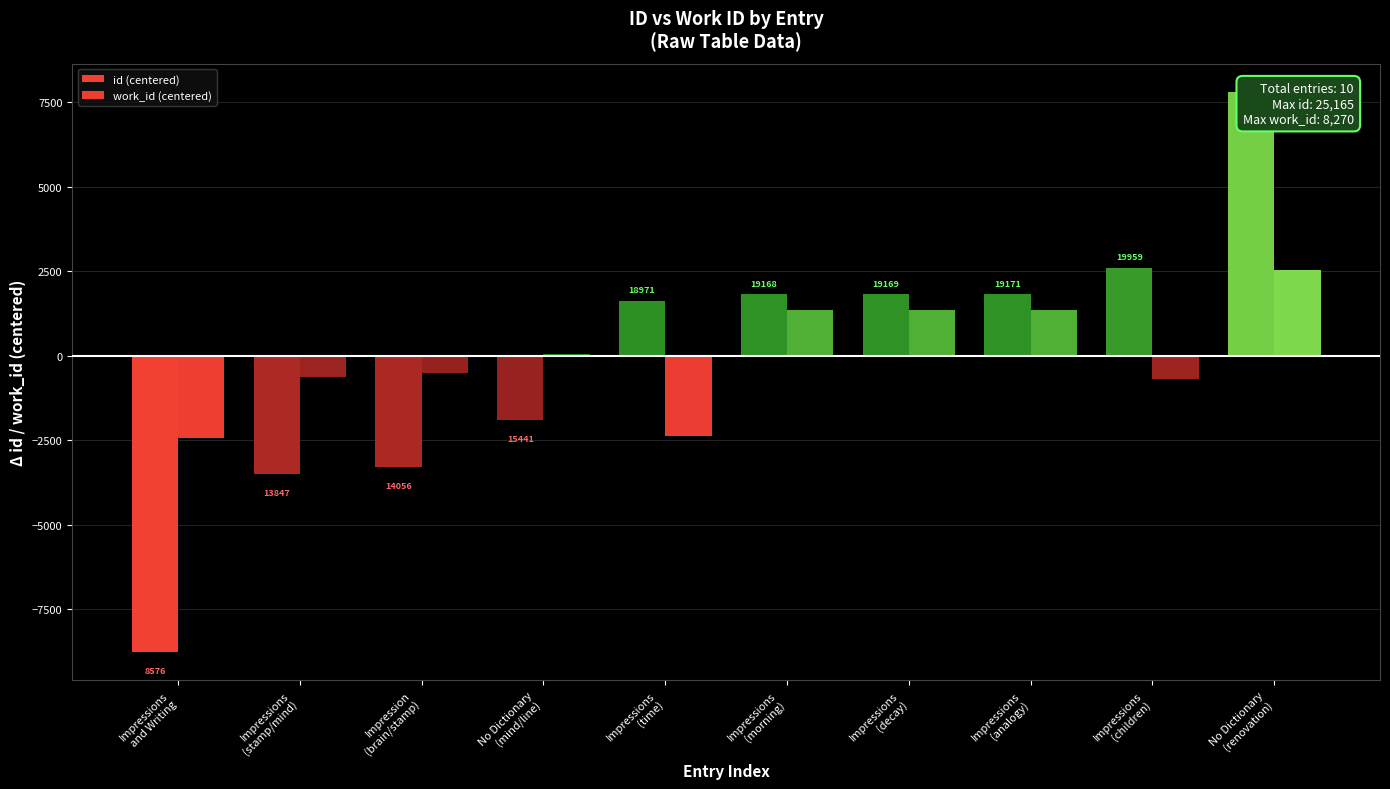

Is it true that work_id (centered) equals 1661.2 at No Dictionary
(renovation)?

False